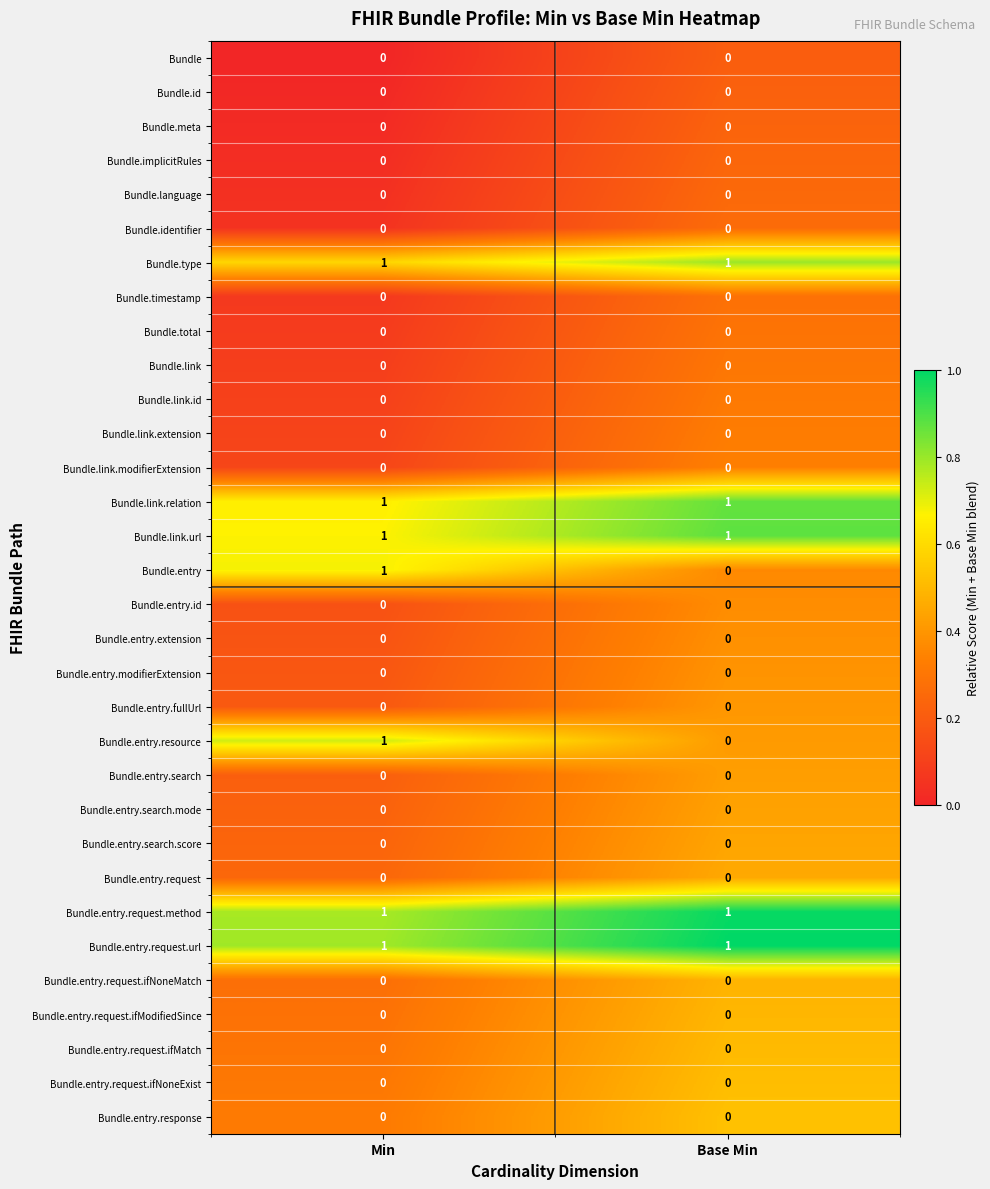

At how many categories does at least one series exceed 0?

2